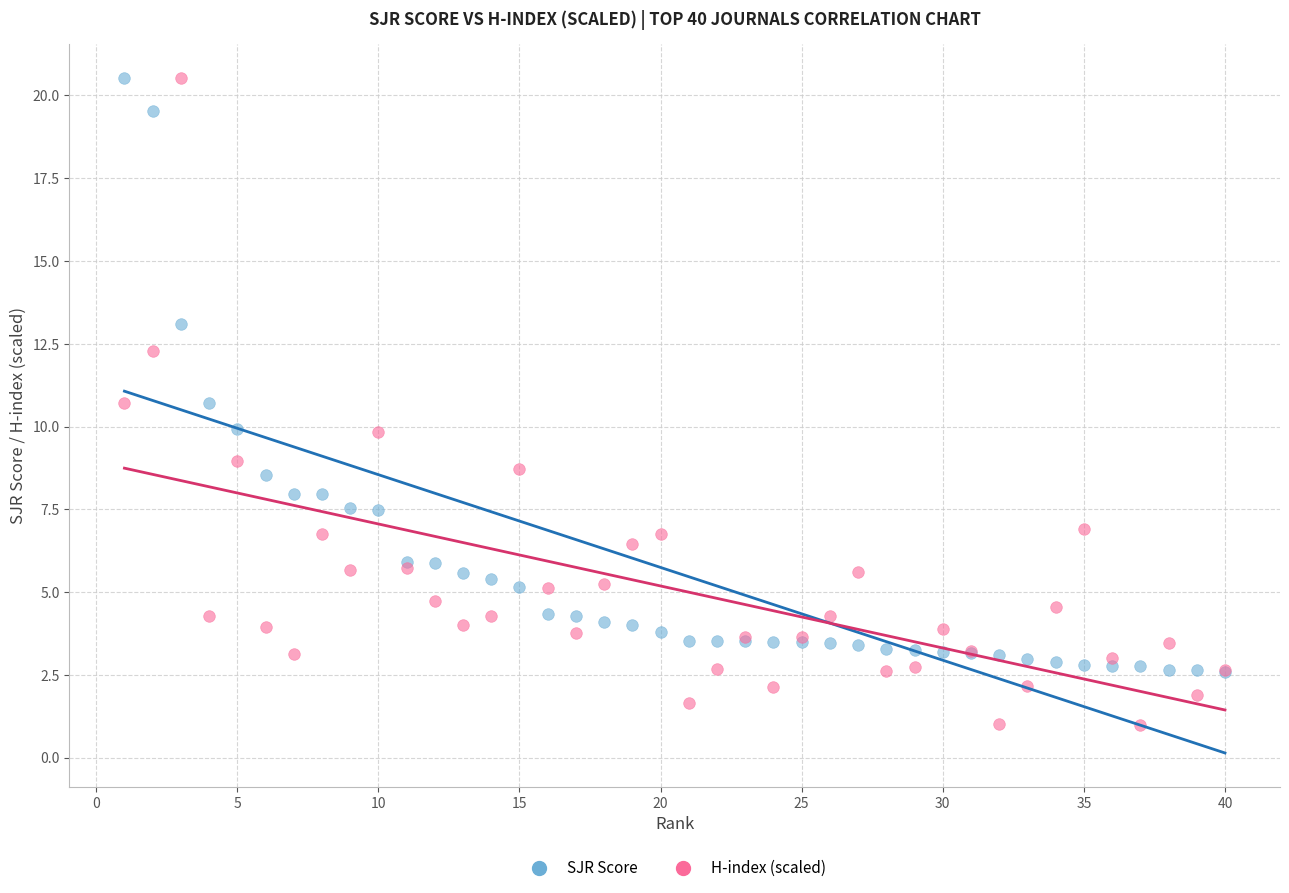

Which series contains the lowest Y value?

H-index (scaled)